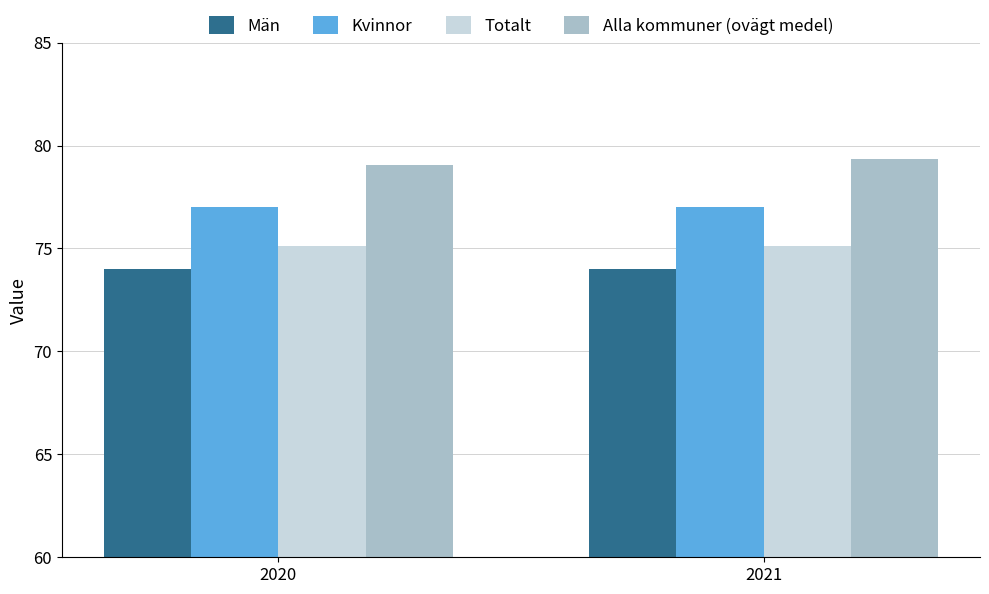

What is the average value of the Män series?

74.0